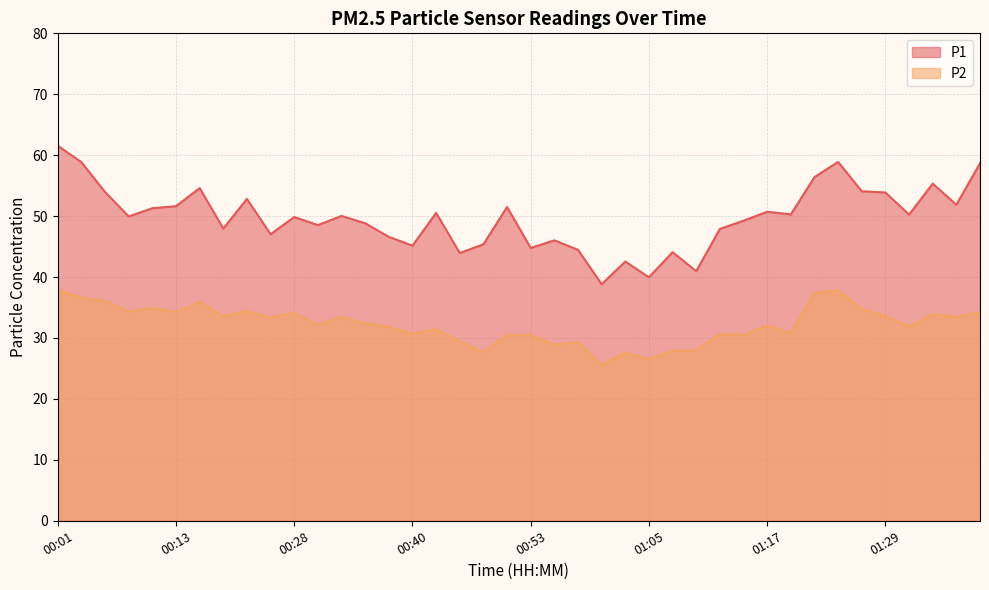

True or false: P1 and P2 cross at least once.

False